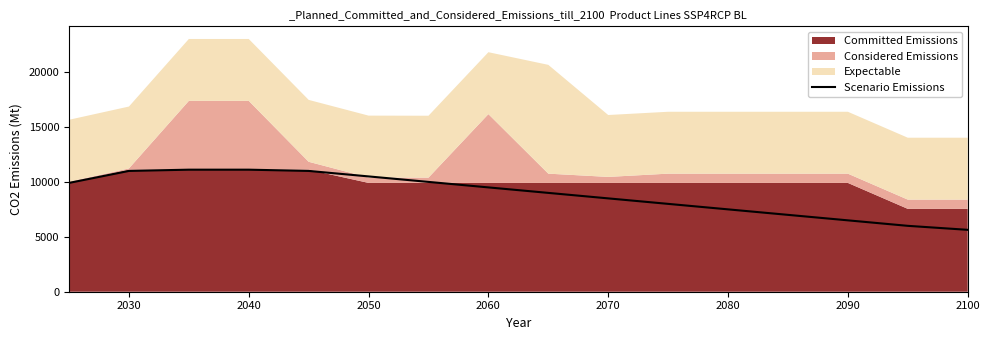

The value of Scenario Emissions at 2030 is 11000.0. True or false?

True